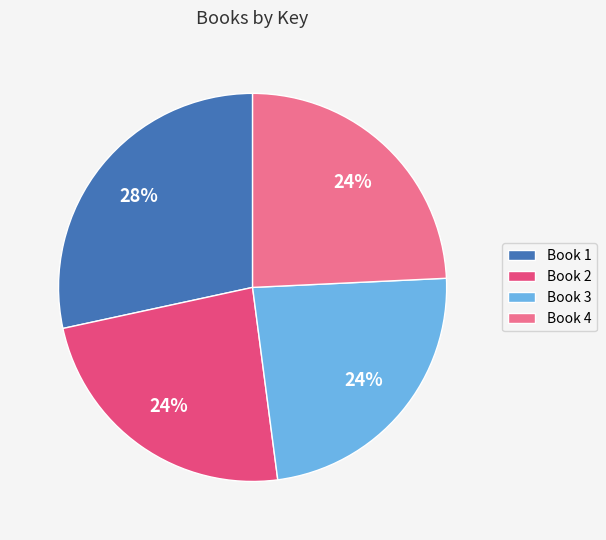

The Book 4 slice represents 24% of the pie. True or false?

True